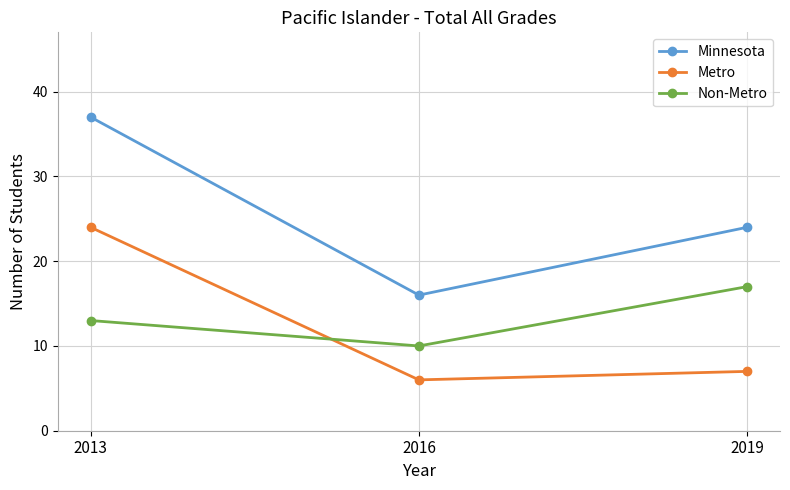

What is the sum of the Metro values at 2019 and 2016?

13